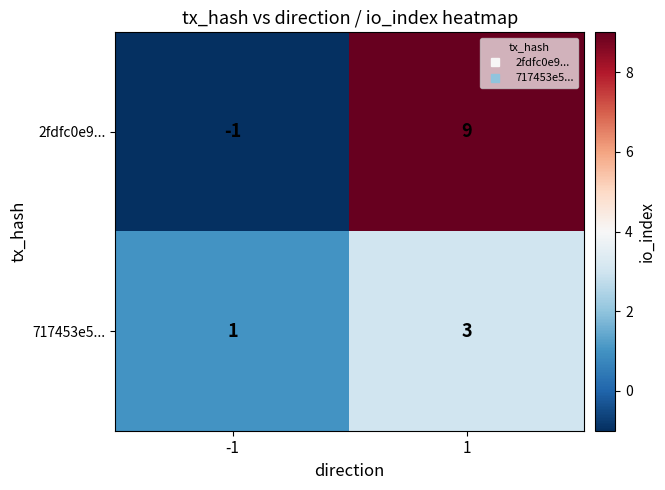

Read the 717453e5... value at 1.

3